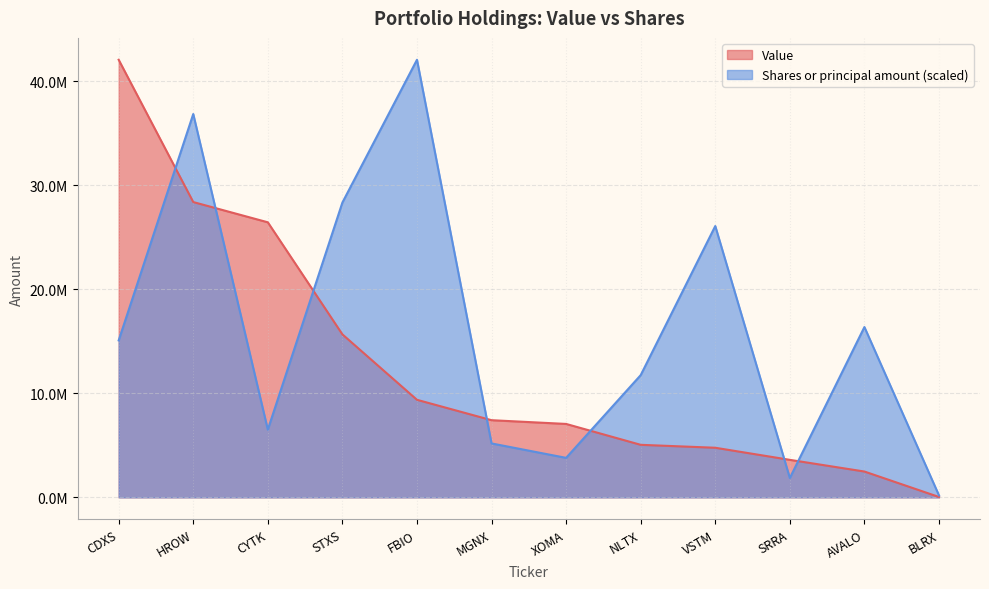

The Shares or principal amount series shows 8135399.0 at VSTM. True or false?

False